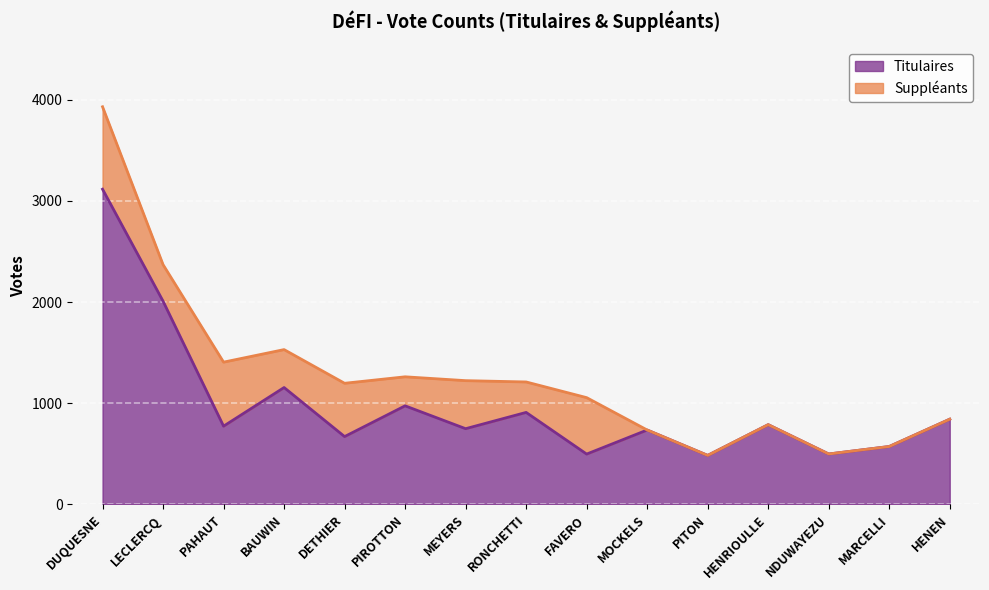

Which category has the lowest value across all series?

PITON